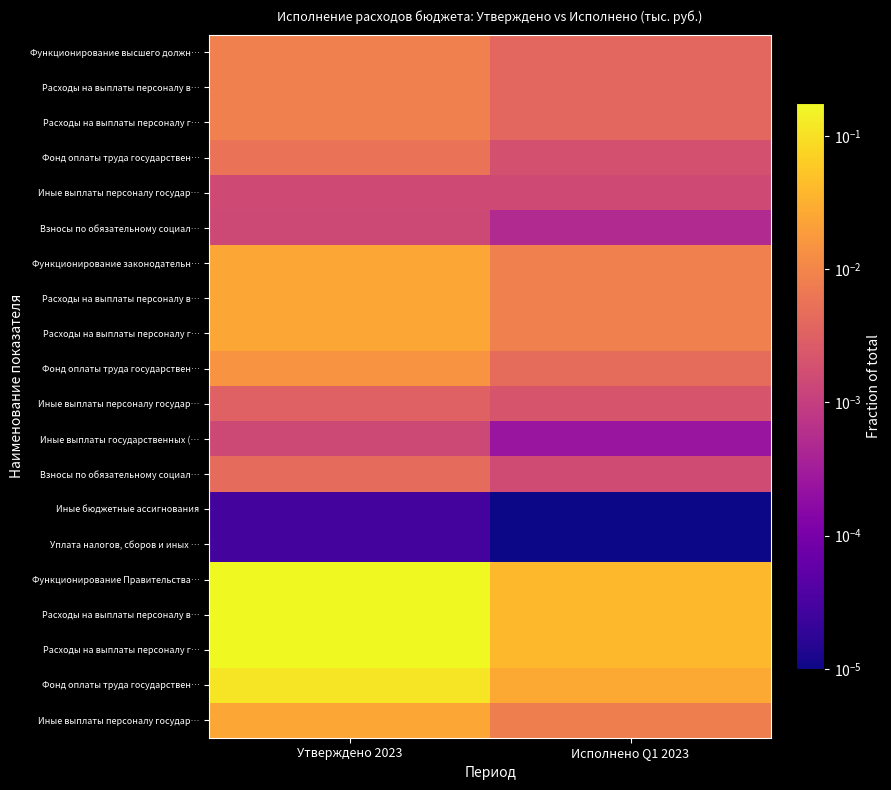

Between Исполнено Q1 2023 and Утверждено 2023, which is larger?

Утверждено 2023